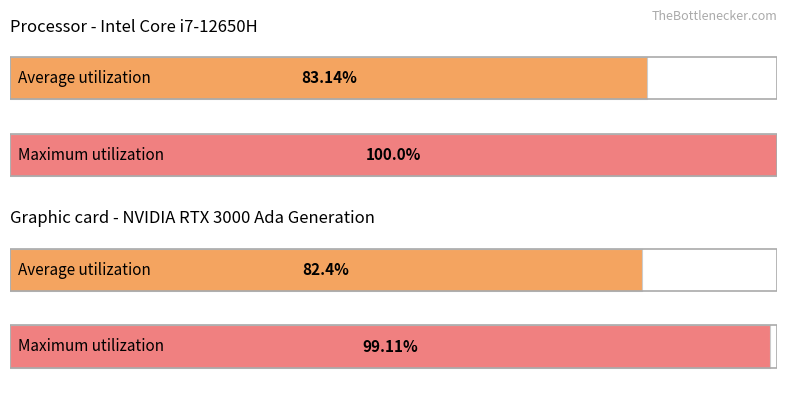

The NON (valeurs) series shows 404475.8 at 559. True or false?

False